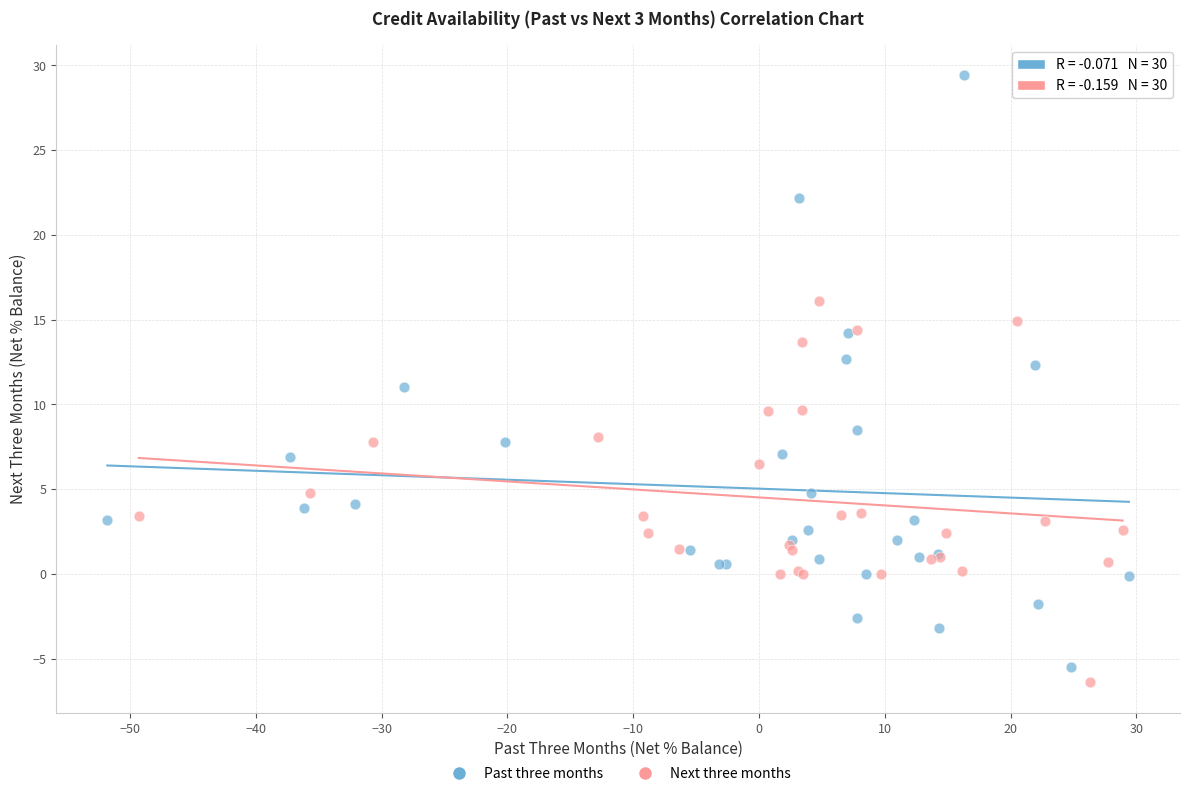

Which series has the largest Y range (max minus min)?

Past three months